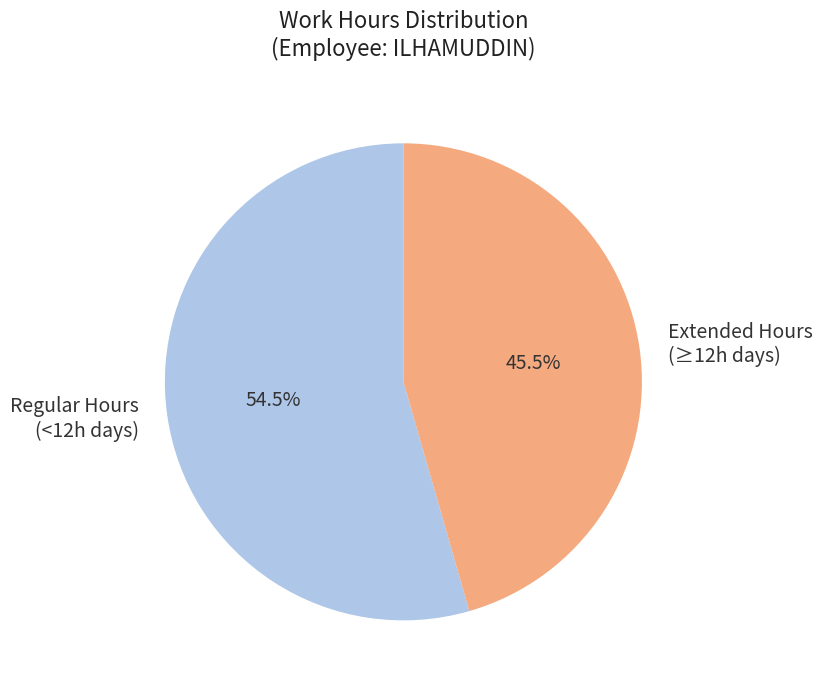

Is Regular Hours (<12h days) the majority of the pie?

Yes